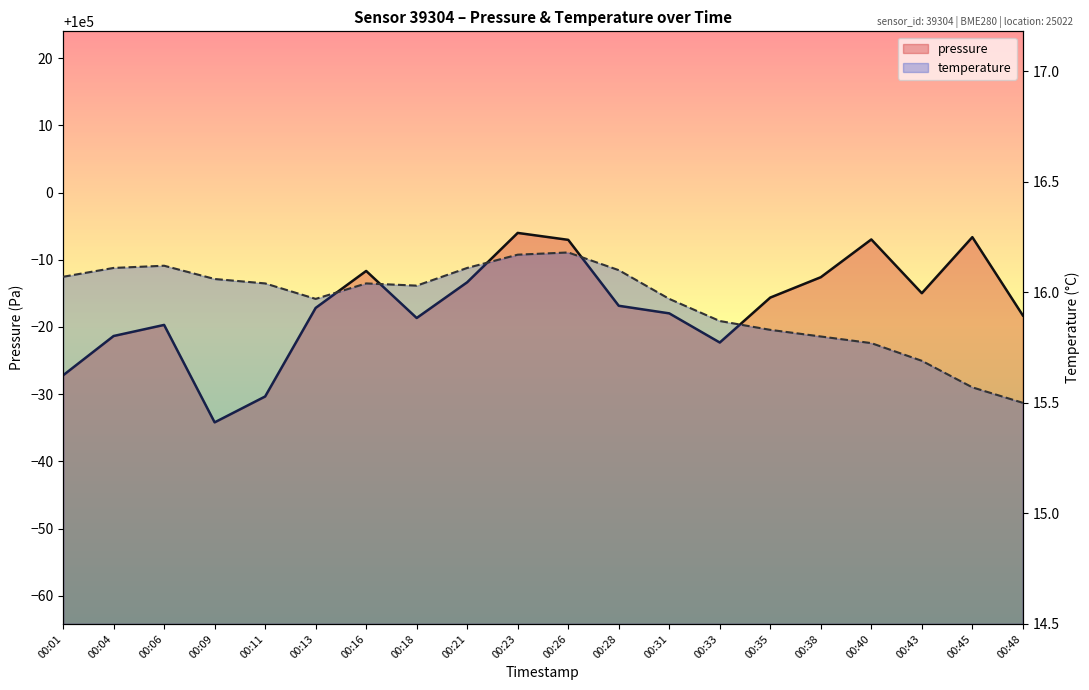

True or false: temperature has more than 2 interior local peaks.

True